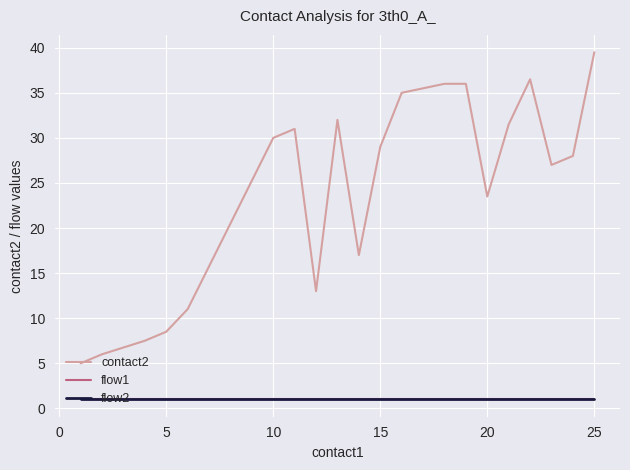

Does the chart have visible grid lines?

Yes